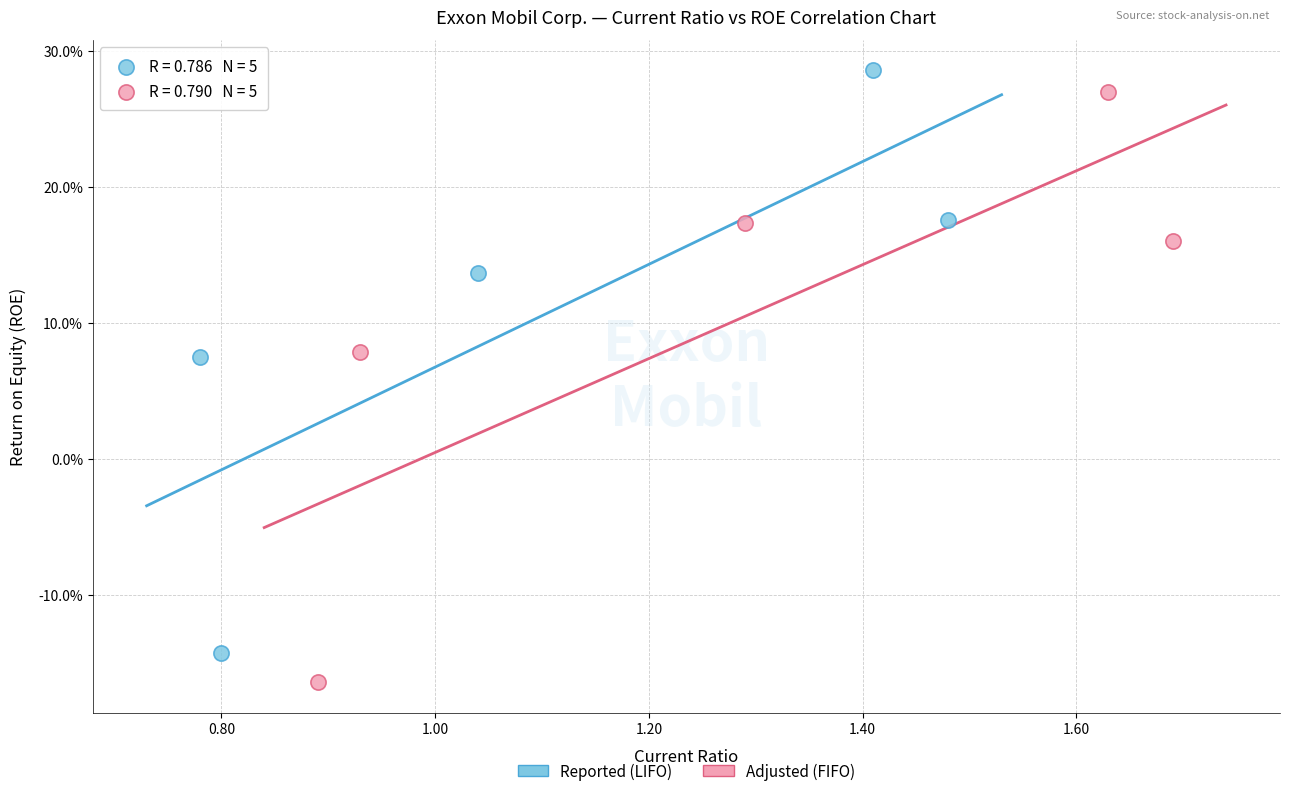

What are all the series names shown in the legend?

Reported (LIFO), Adjusted (FIFO)